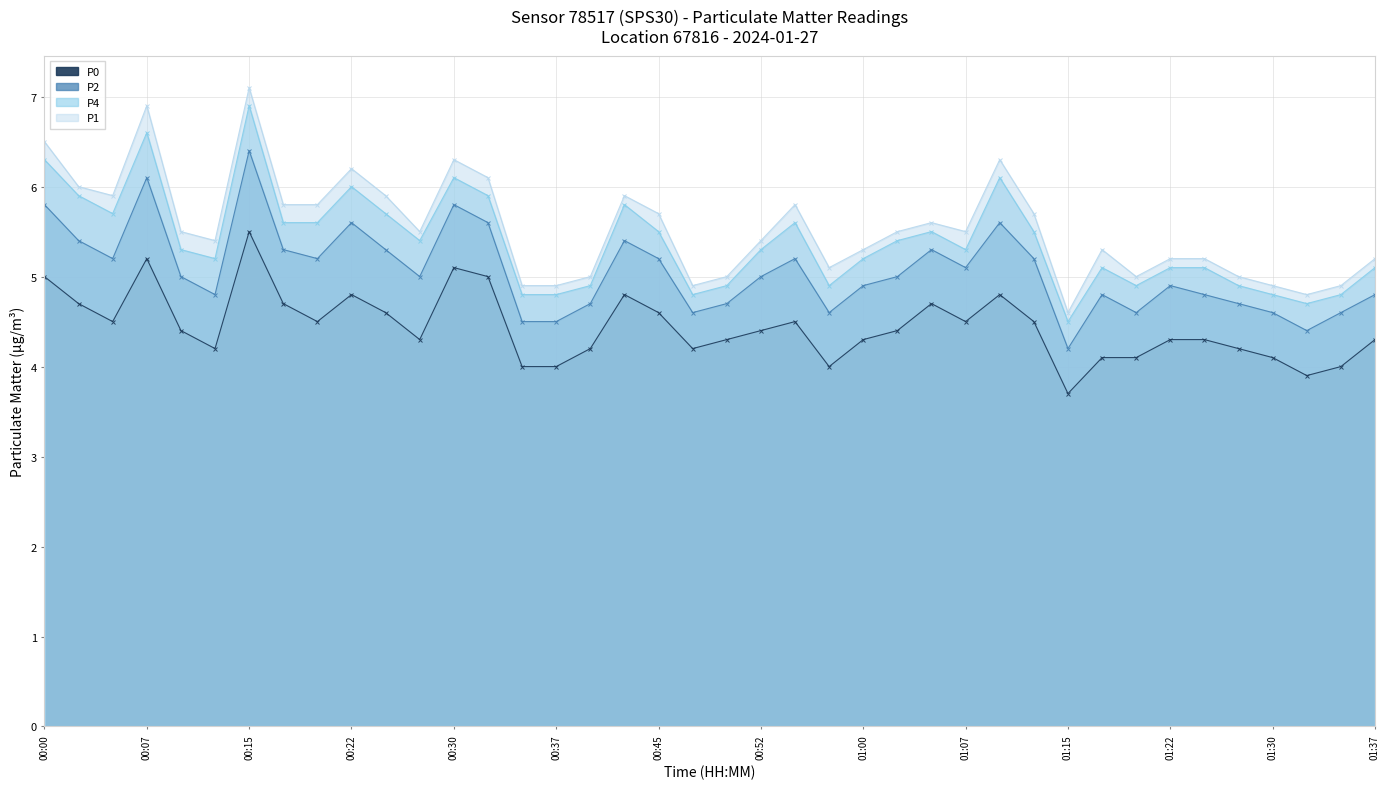

Rank the series at 00:47 from lowest to highest value.

P0, P2, P4, P1